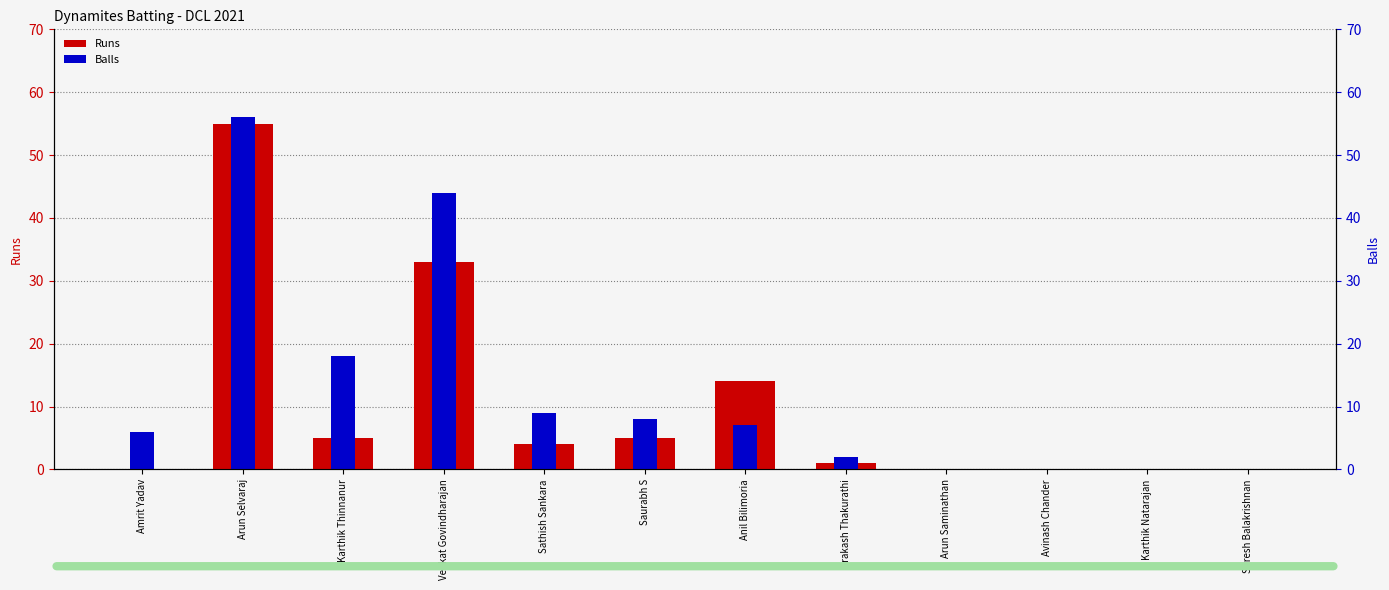

At which label does Balls reach its peak?

Arun Selvaraj